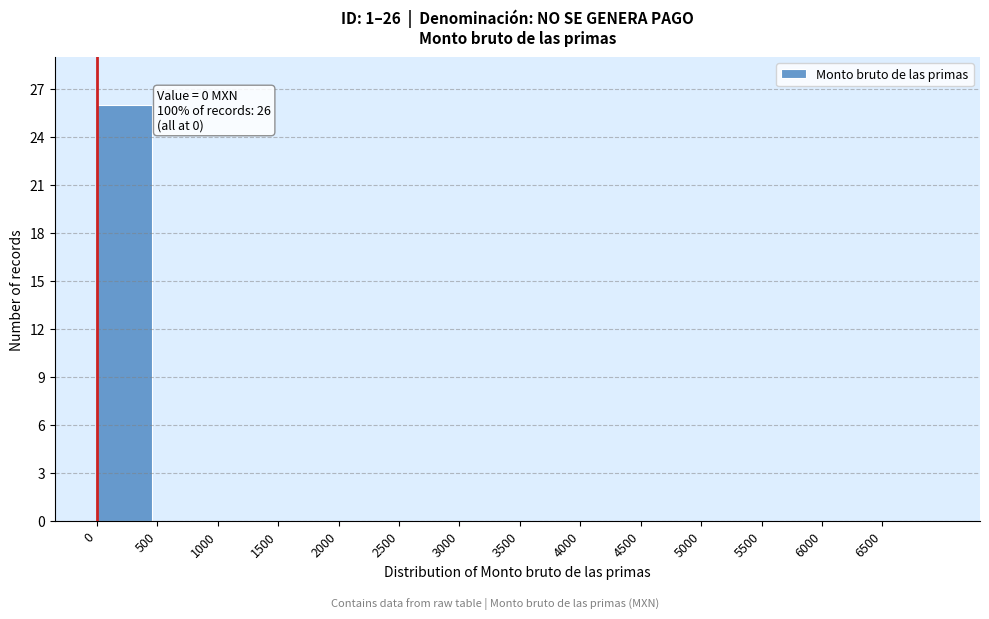

Over which range of the x-axis is the bar tallest?

0 to 500